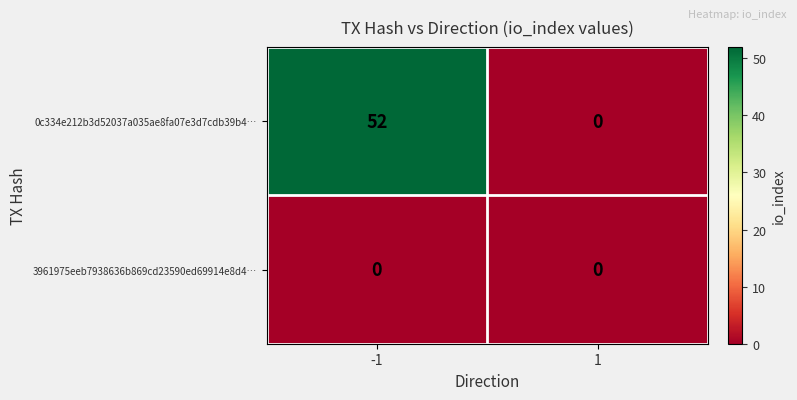

What is the total value across all series at -1?

52